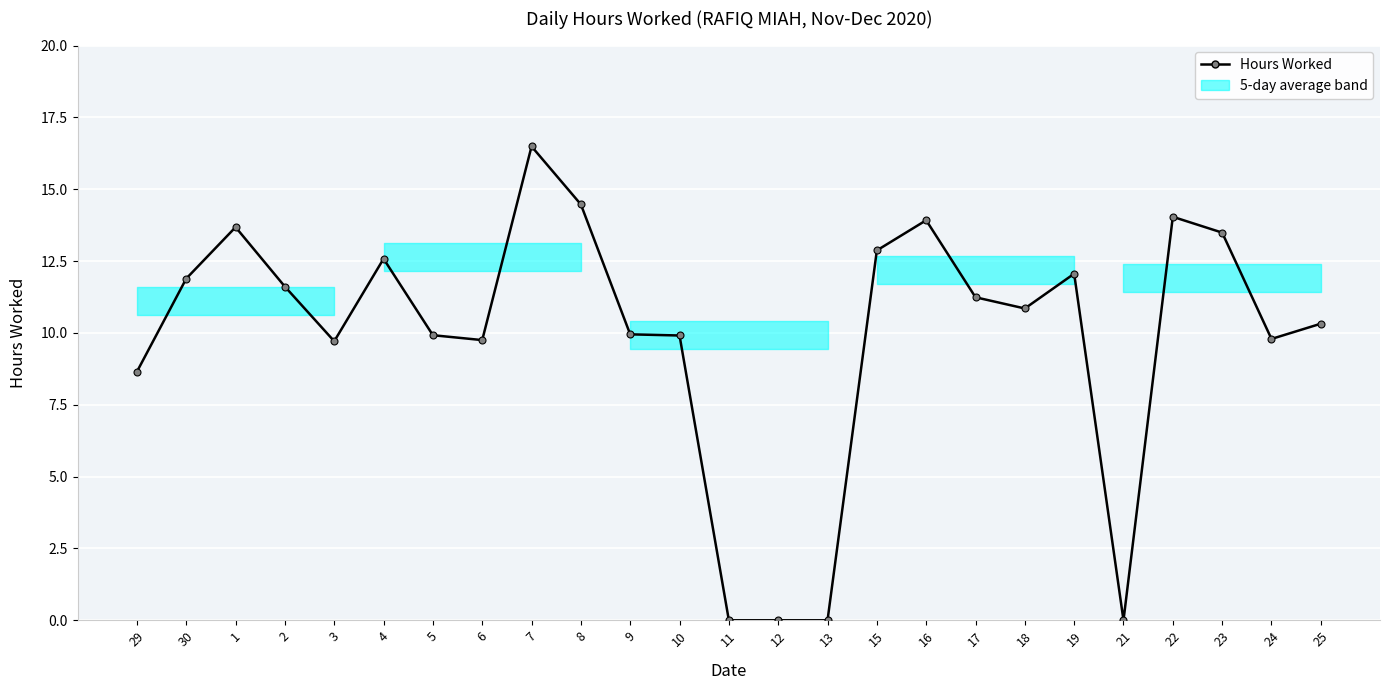

True or false: the data shows 11.2 at 17.

True